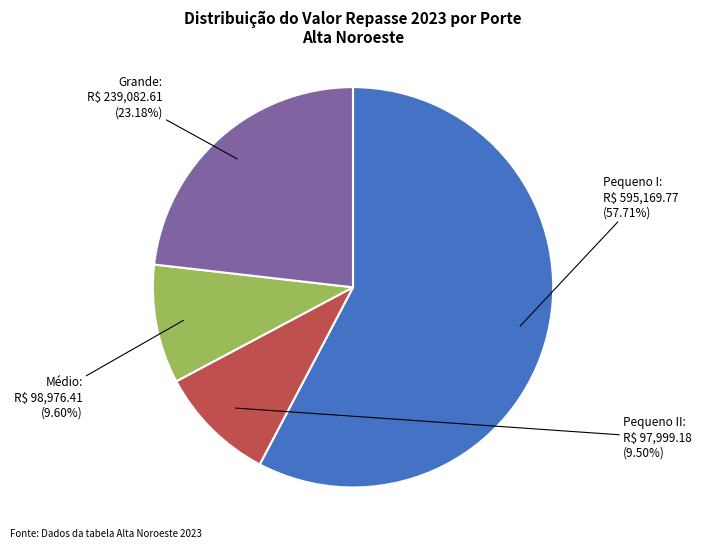

What is the ratio of the value at Médio to the value at Pequeno II?

1.0